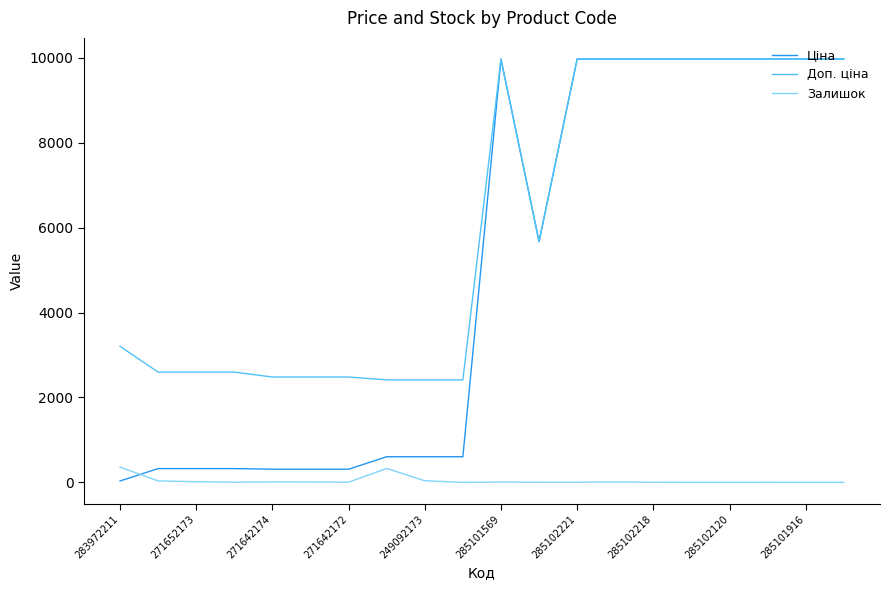

Which series has the largest range (max minus min)?

Ціна